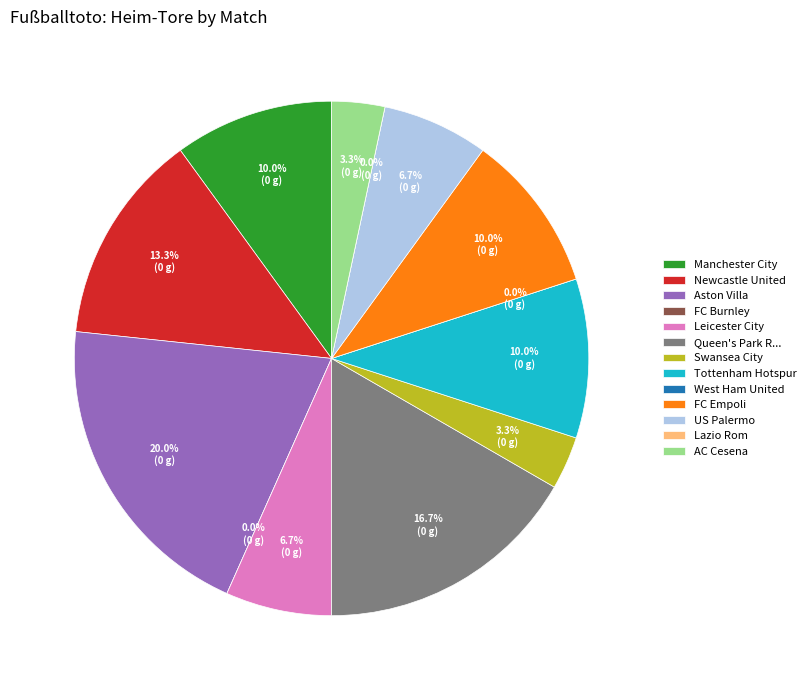

Does Swansea City represent more than half of the total?

No